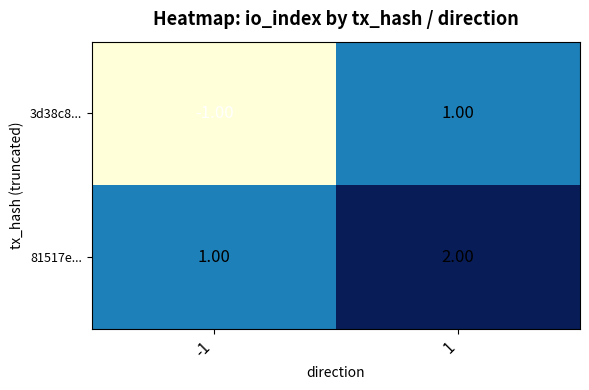

Rank the categories by 81517e... value from lowest to highest.

-1, 1